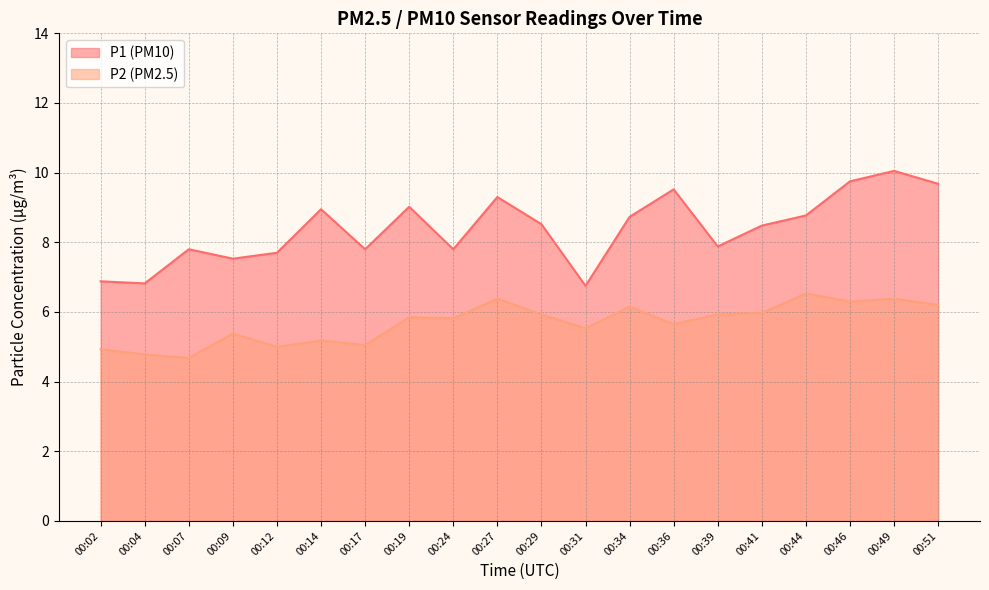

The value of P2 at 00:09 is 5.4. True or false?

True